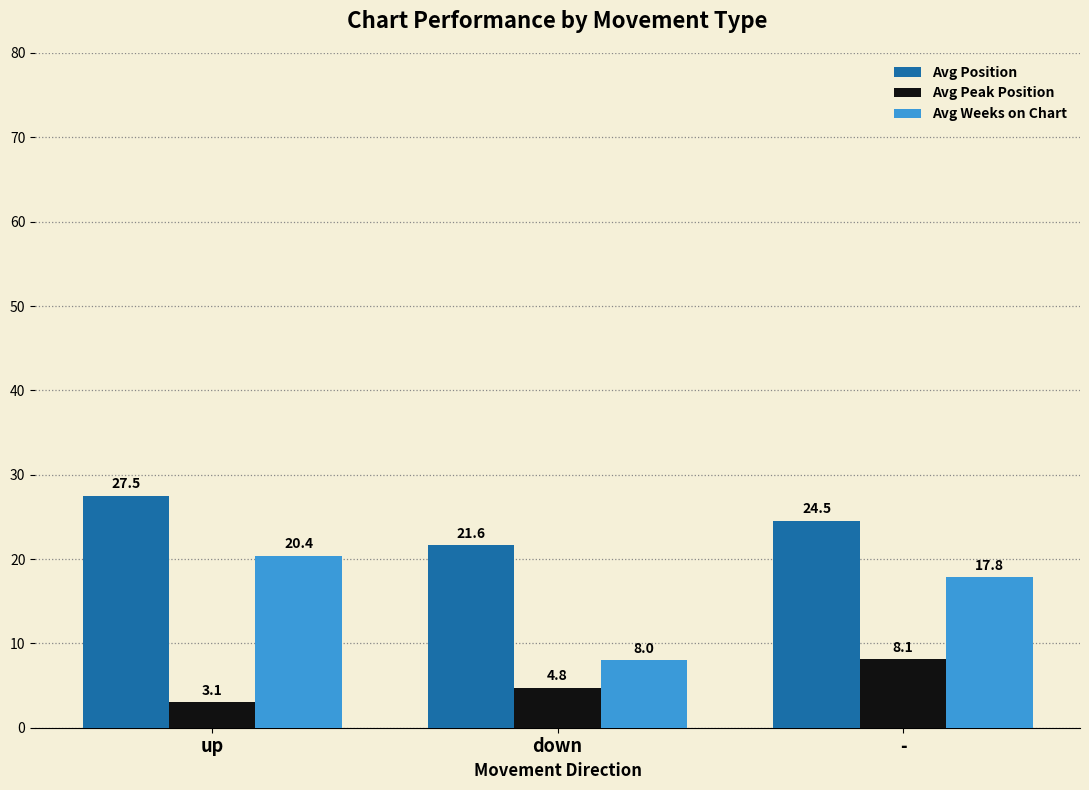

What is the average value of the Avg Position series?

24.6